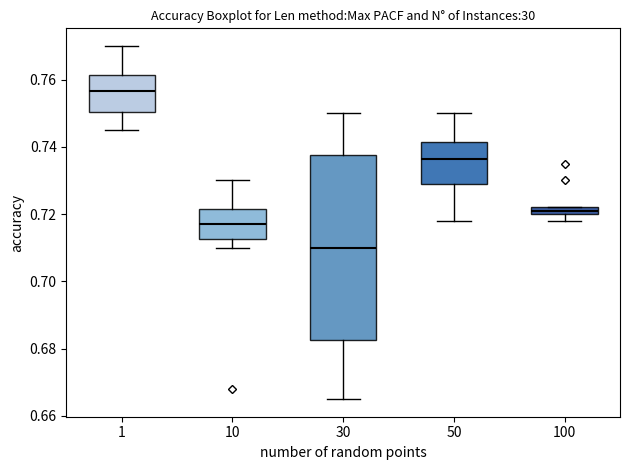

Which box's median line is the lowest?

30